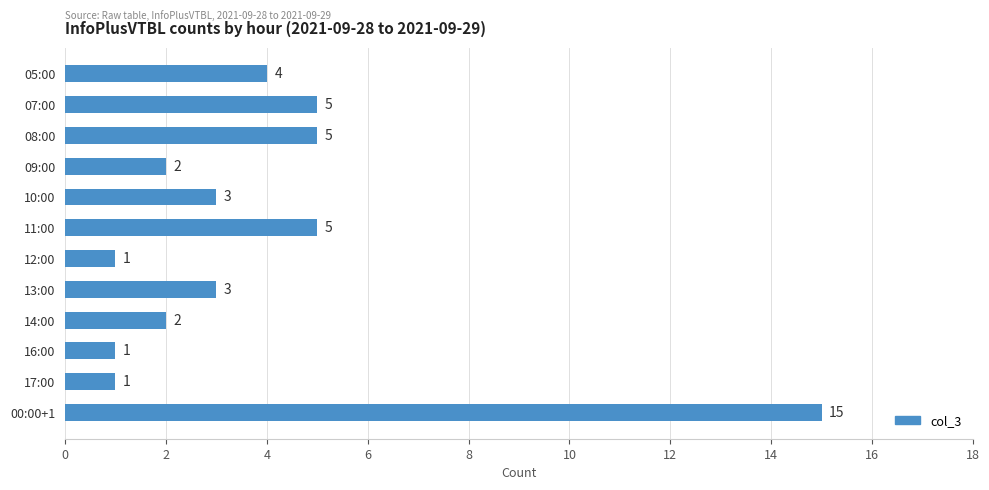

Which label corresponds to the largest value in the chart?

00:00+1